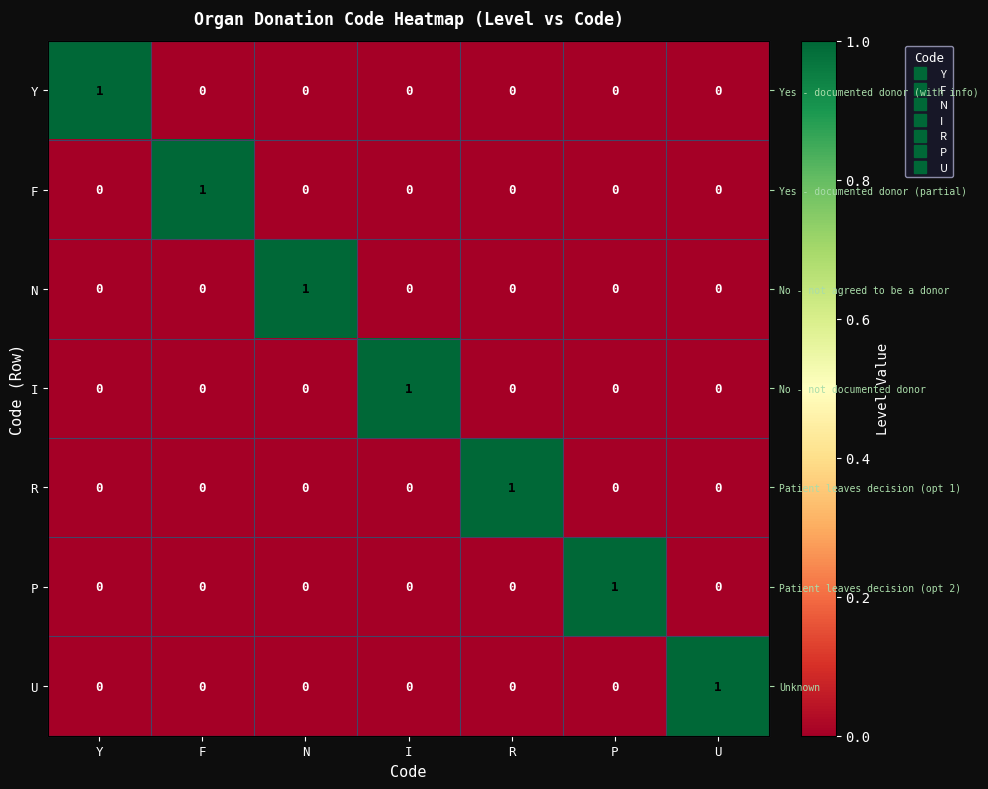

The F series shows -1 at P. True or false?

False